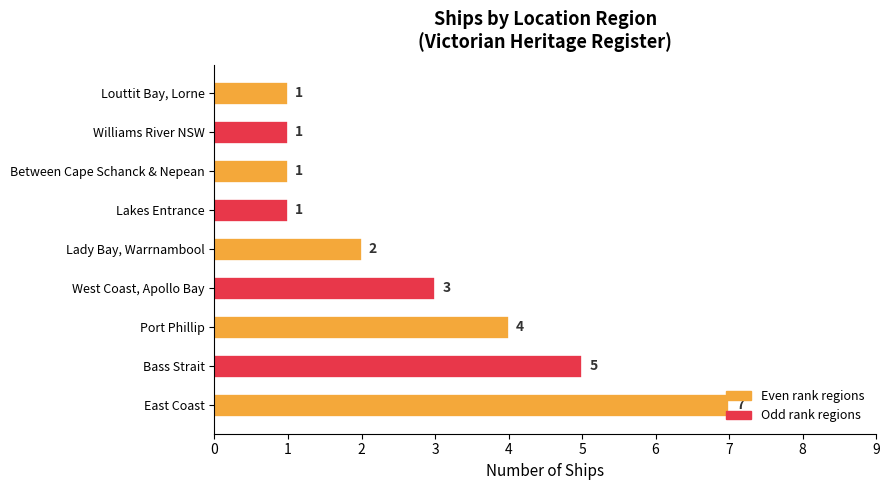

Where is the data nearest to the value 4?

Port Phillip